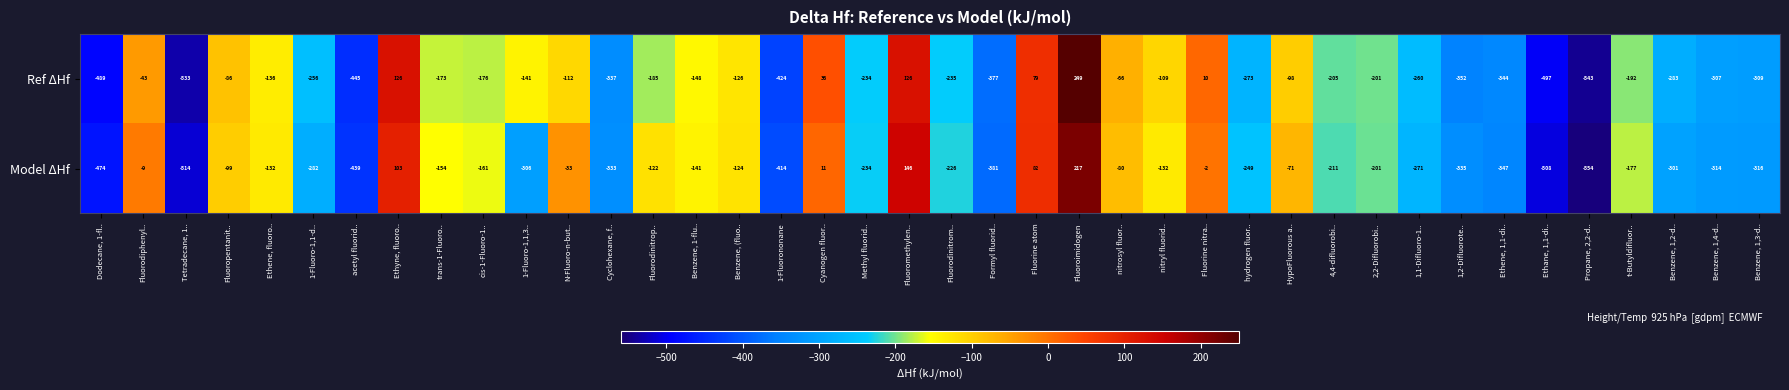

True or false: Ref ΔHf has a value of -470 at Benzene, 1,2-d...

False